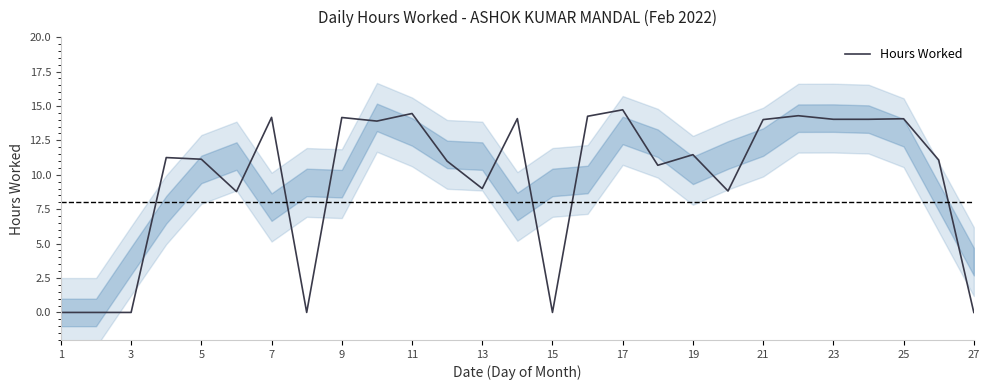

What is the difference between the maximum and minimum values?

14.7